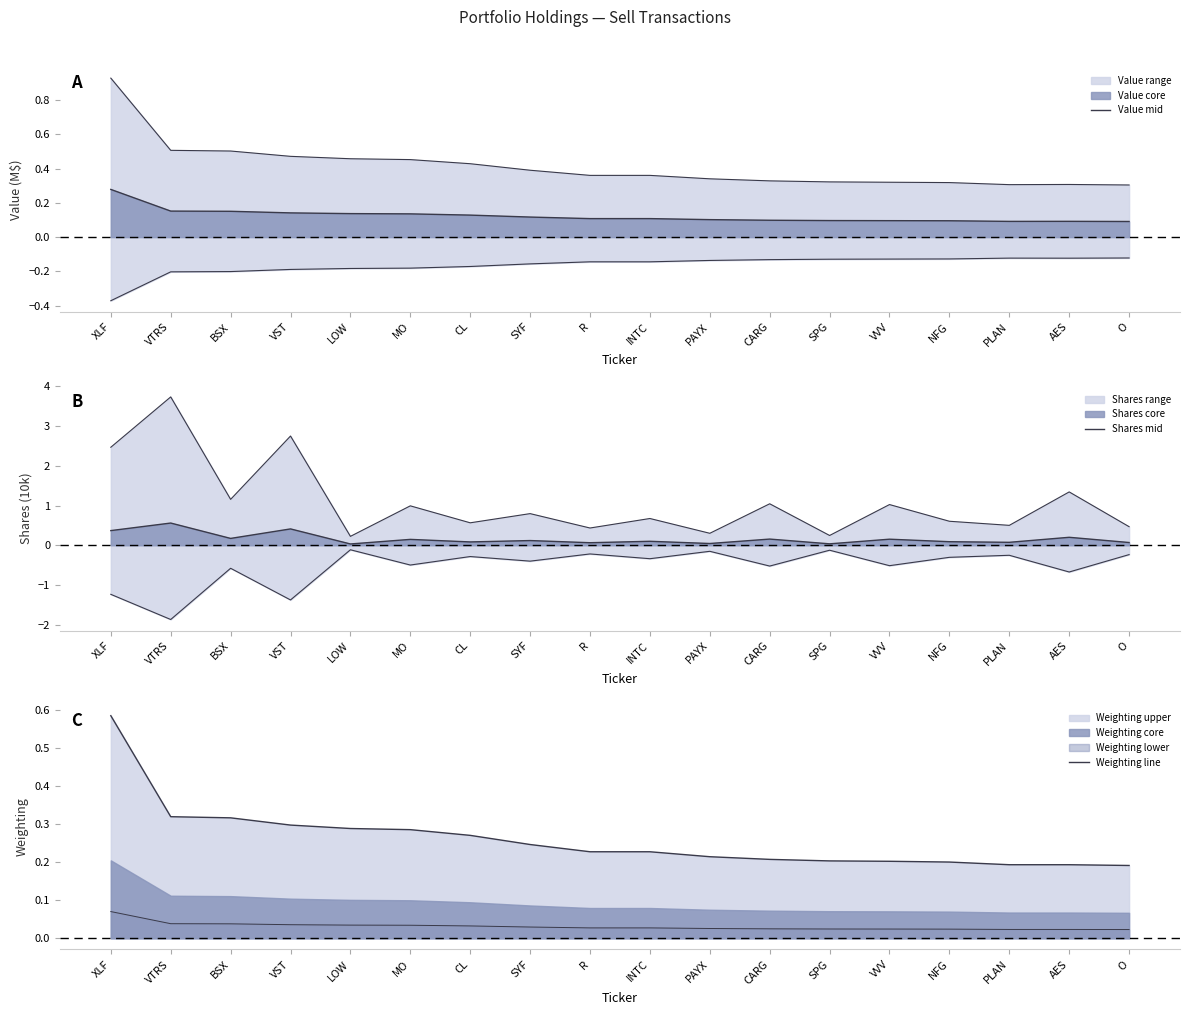

Reading left to right, extract all data points from this chart.

Value mid: 0.3	0.2	0.2	0.1	0.1	0.1	0.1	0.1	0.1	0.1	0.1	0.1	0.1	0.1	0.1	0.1	0.1	0.1
Shares mid: 0.4	0.6	0.2	0.4	0.0	0.1	0.1	0.1	0.1	0.1	0.0	0.2	0.0	0.2	0.1	0.1	0.2	0.1
Weighting line: 0.6	0.3	0.3	0.3	0.3	0.3	0.3	0.2	0.2	0.2	0.2	0.2	0.2	0.2	0.2	0.2	0.2	0.2